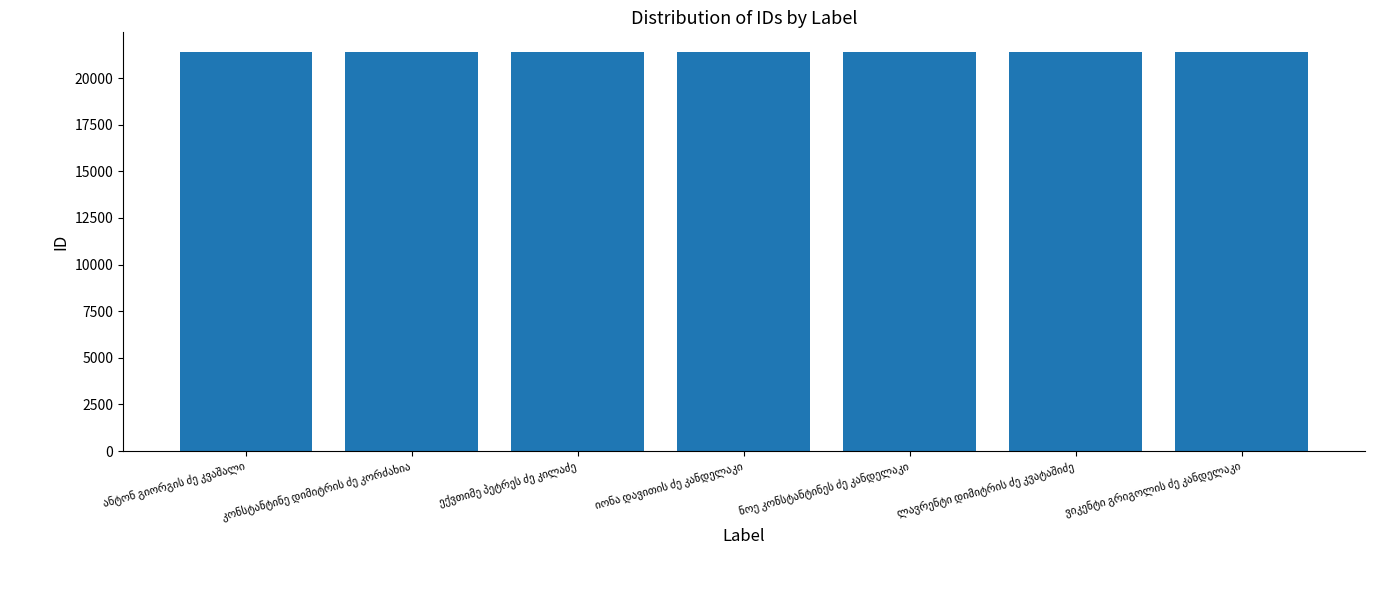

Count the values in the range 21377 to 21381.

5